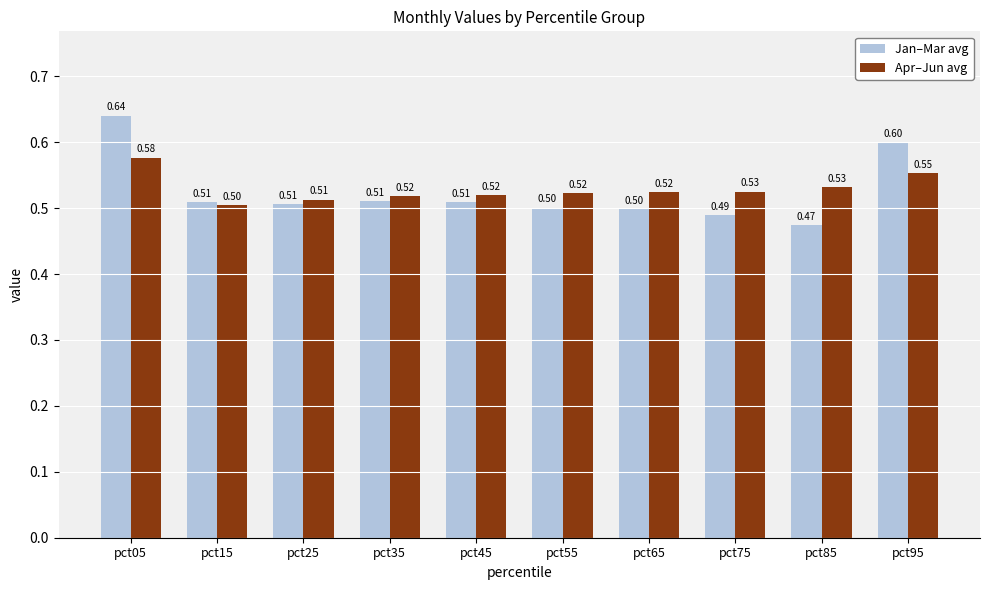

Which series has the widest spread of values?

Jan–Mar avg